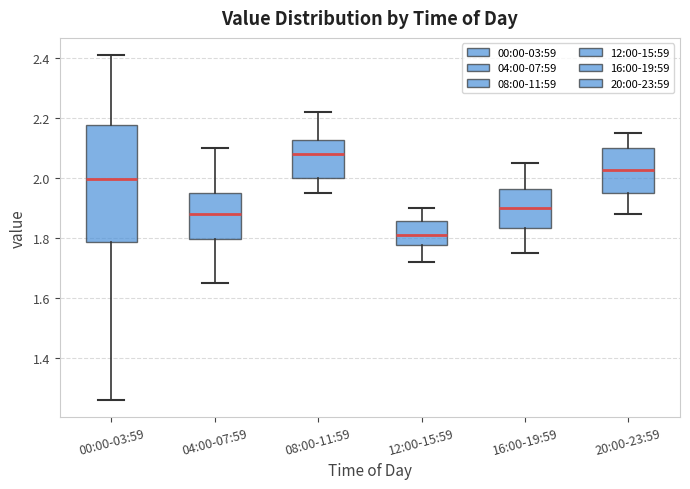

Reading left to right, read every box against the y-axis: the position of its median line, the range the box covers, and the ends of its whiskers. The values are not printed on the chart, so give them approximately, as read against the axis.

00:00-03:59: median 2.00, box 1.78 to 2.18, whiskers 1.26 to 2.42
04:00-07:59: median 1.88, box 1.80 to 1.96, whiskers 1.66 to 2.10
08:00-11:59: median 2.08, box 2.00 to 2.12, whiskers 1.96 to 2.22
12:00-15:59: median 1.82, box 1.78 to 1.86, whiskers 1.72 to 1.90
16:00-19:59: median 1.90, box 1.84 to 1.96, whiskers 1.76 to 2.06
20:00-23:59: median 2.02, box 1.96 to 2.10, whiskers 1.88 to 2.16